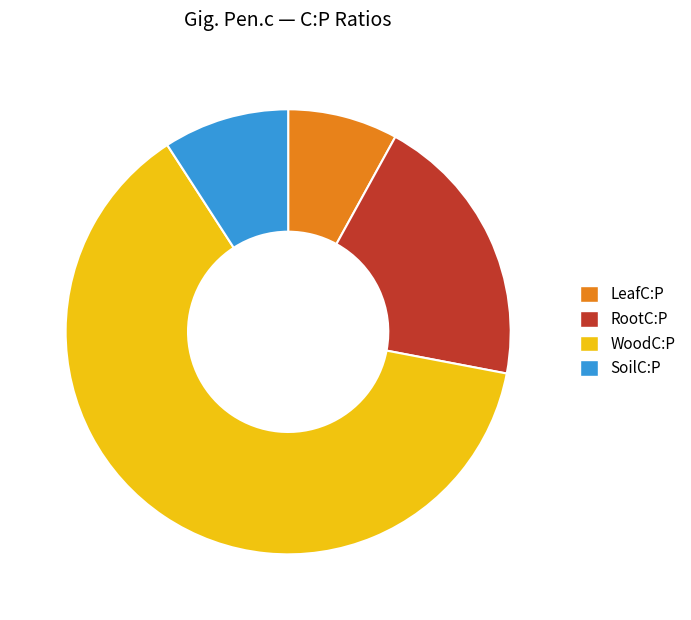

How many segments does this pie chart have?

4